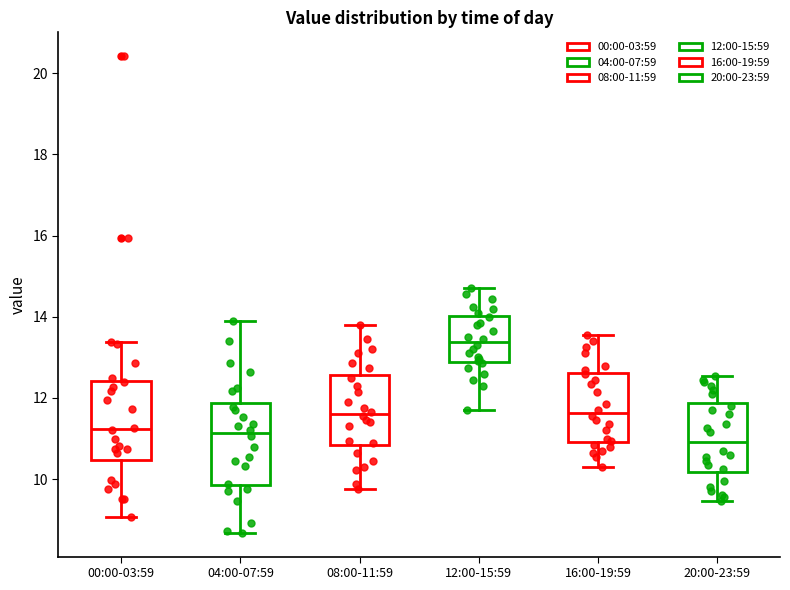

Reading left to right, transcribe this box plot: for each box, give where its median line is, the range the box spans, and where its two whiskers end, as read against the y-axis. The values are not printed on the chart, so give them approximately, as read against the axis.

00:00-03:59: median 11.2, box 10.4 to 12.4, whiskers 9.0 to 13.4
04:00-07:59: median 11.2, box 9.8 to 11.8, whiskers 8.6 to 14.0
08:00-11:59: median 11.6, box 10.8 to 12.6, whiskers 9.8 to 13.8
12:00-15:59: median 13.4, box 12.8 to 14.0, whiskers 11.8 to 14.8
16:00-19:59: median 11.6, box 11.0 to 12.6, whiskers 10.4 to 13.6
20:00-23:59: median 11.0, box 10.2 to 11.8, whiskers 9.4 to 12.6